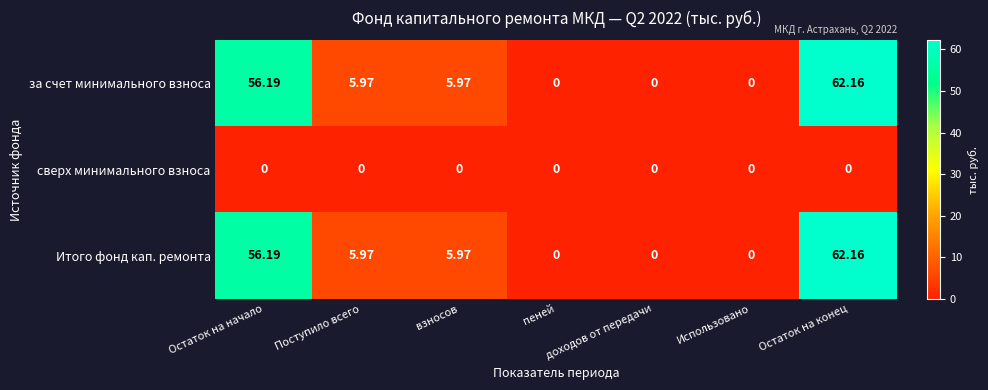

At which label does за счет минимального взноса reach its peak?

Остаток на конец